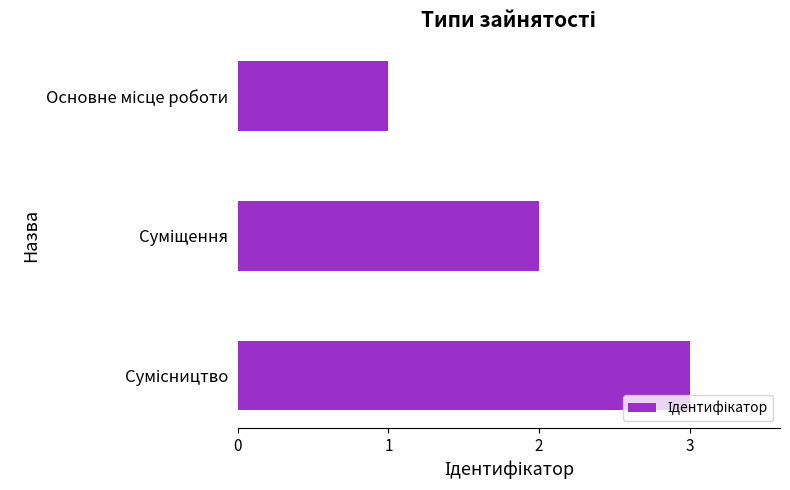

What is the maximum value shown in the chart?

3